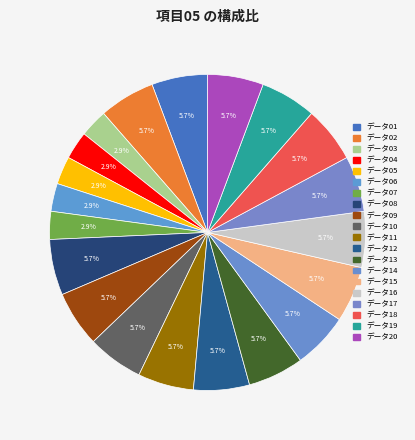

Which category has the smallest portion of the pie?

データ03